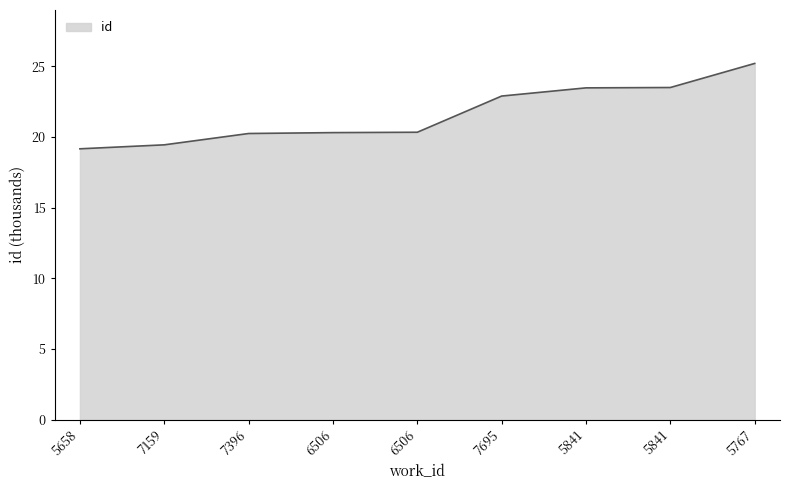

What is the label of the 9th point from the right?

5658